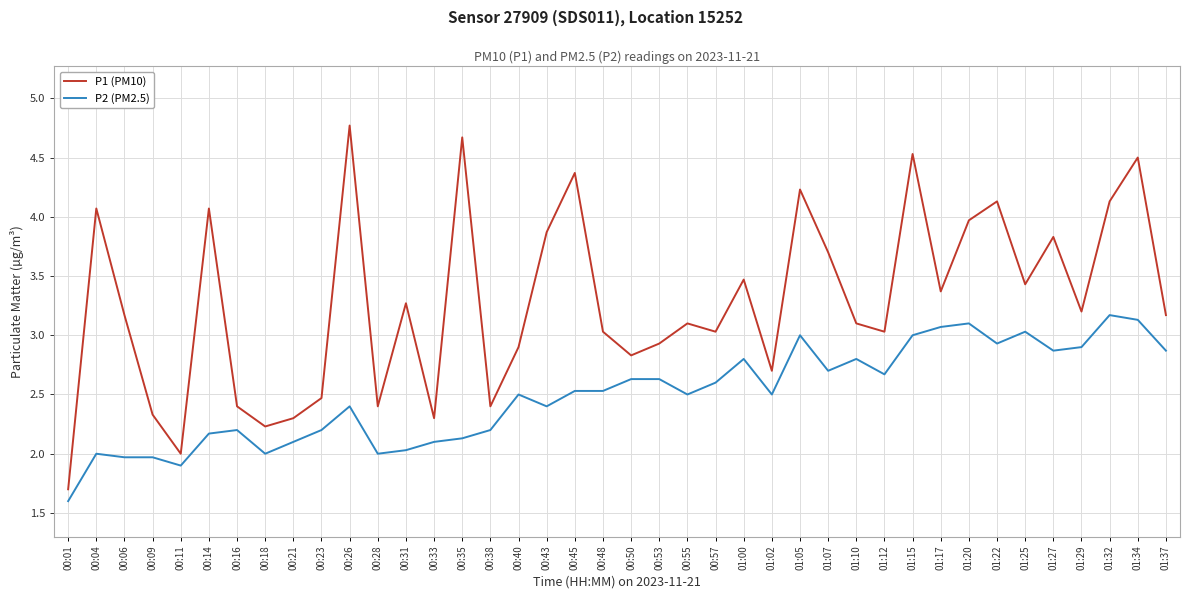

Which series has the largest range (max minus min)?

P1 (PM10)